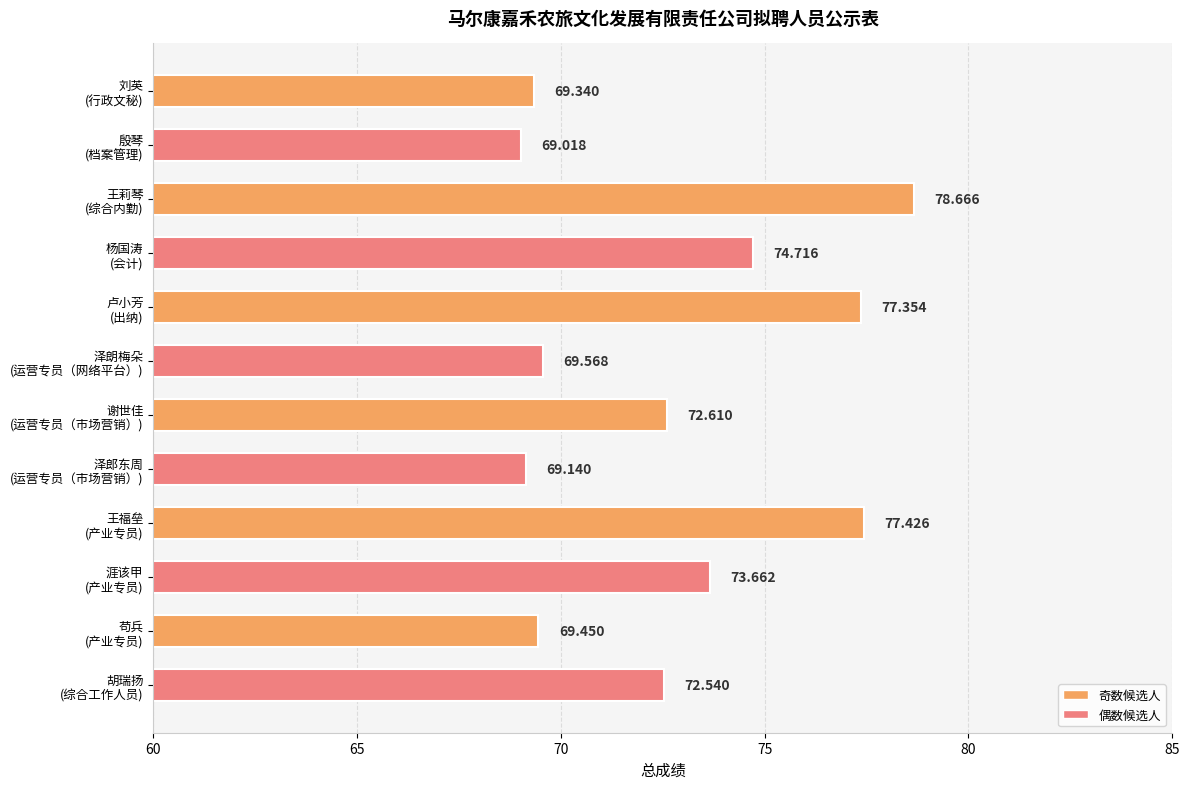

Rank the categories by value from lowest to highest.

殷琴
(档案管理), 泽郎东周
(运营专员（市场营销）), 刘英
(行政文秘), 苟兵
(产业专员), 泽朗梅朵
(运营专员（网络平台）), 胡瑞扬
(综合工作人员), 谢世佳
(运营专员（市场营销）), 涯该甲
(产业专员), 杨国涛
(会计), 卢小芳
(出纳), 王福垒
(产业专员), 王莉琴
(综合内勤)